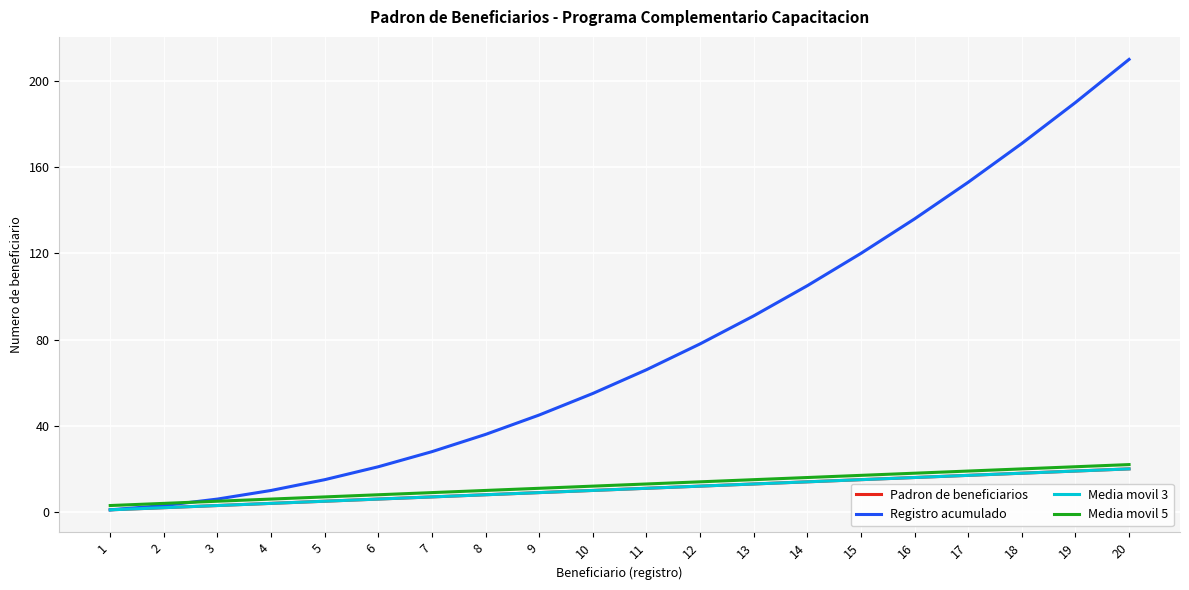

Does the chart display data point markers on the line(s)?

No